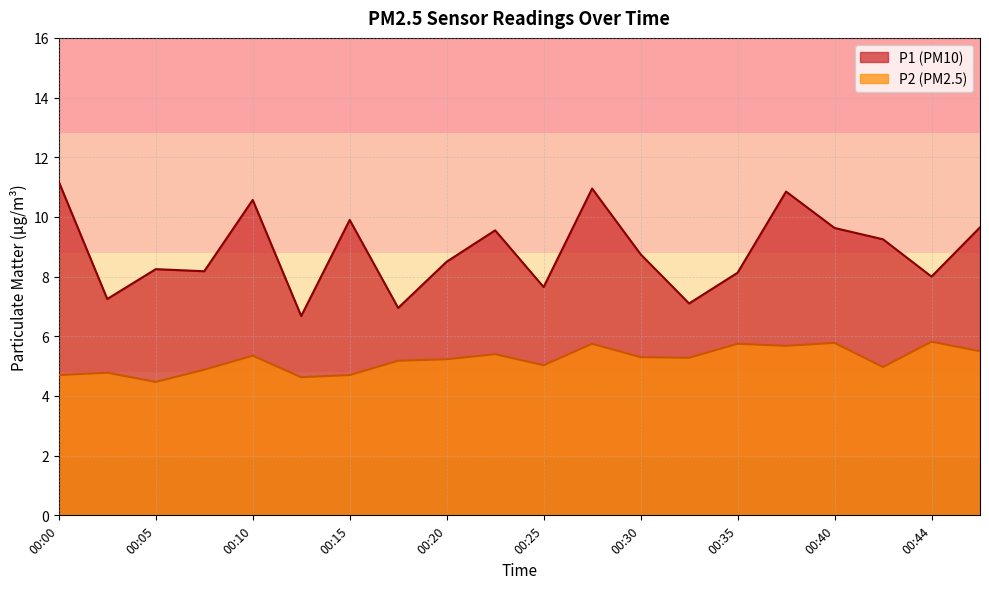

In P1, how many points are lower than both neighbors (excluding endpoints)?

7